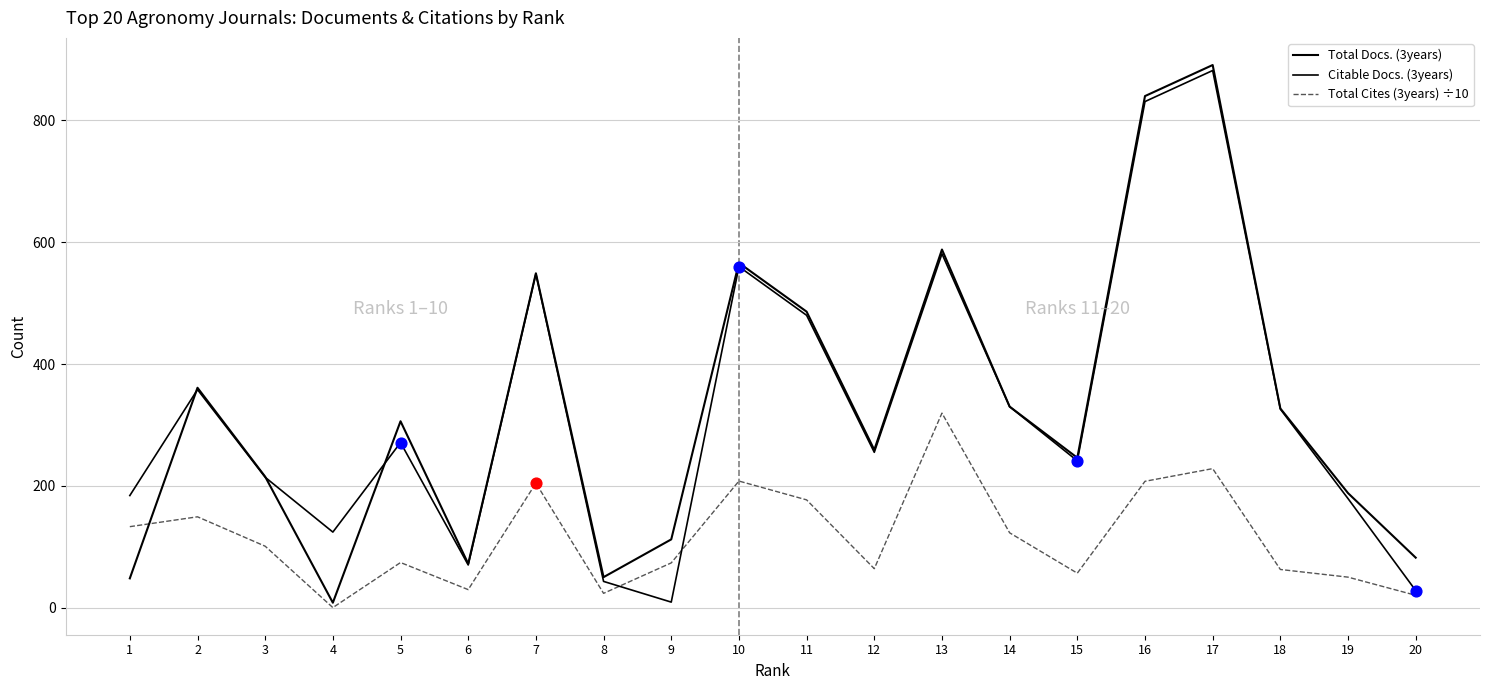

Does the chart have visible grid lines?

Yes